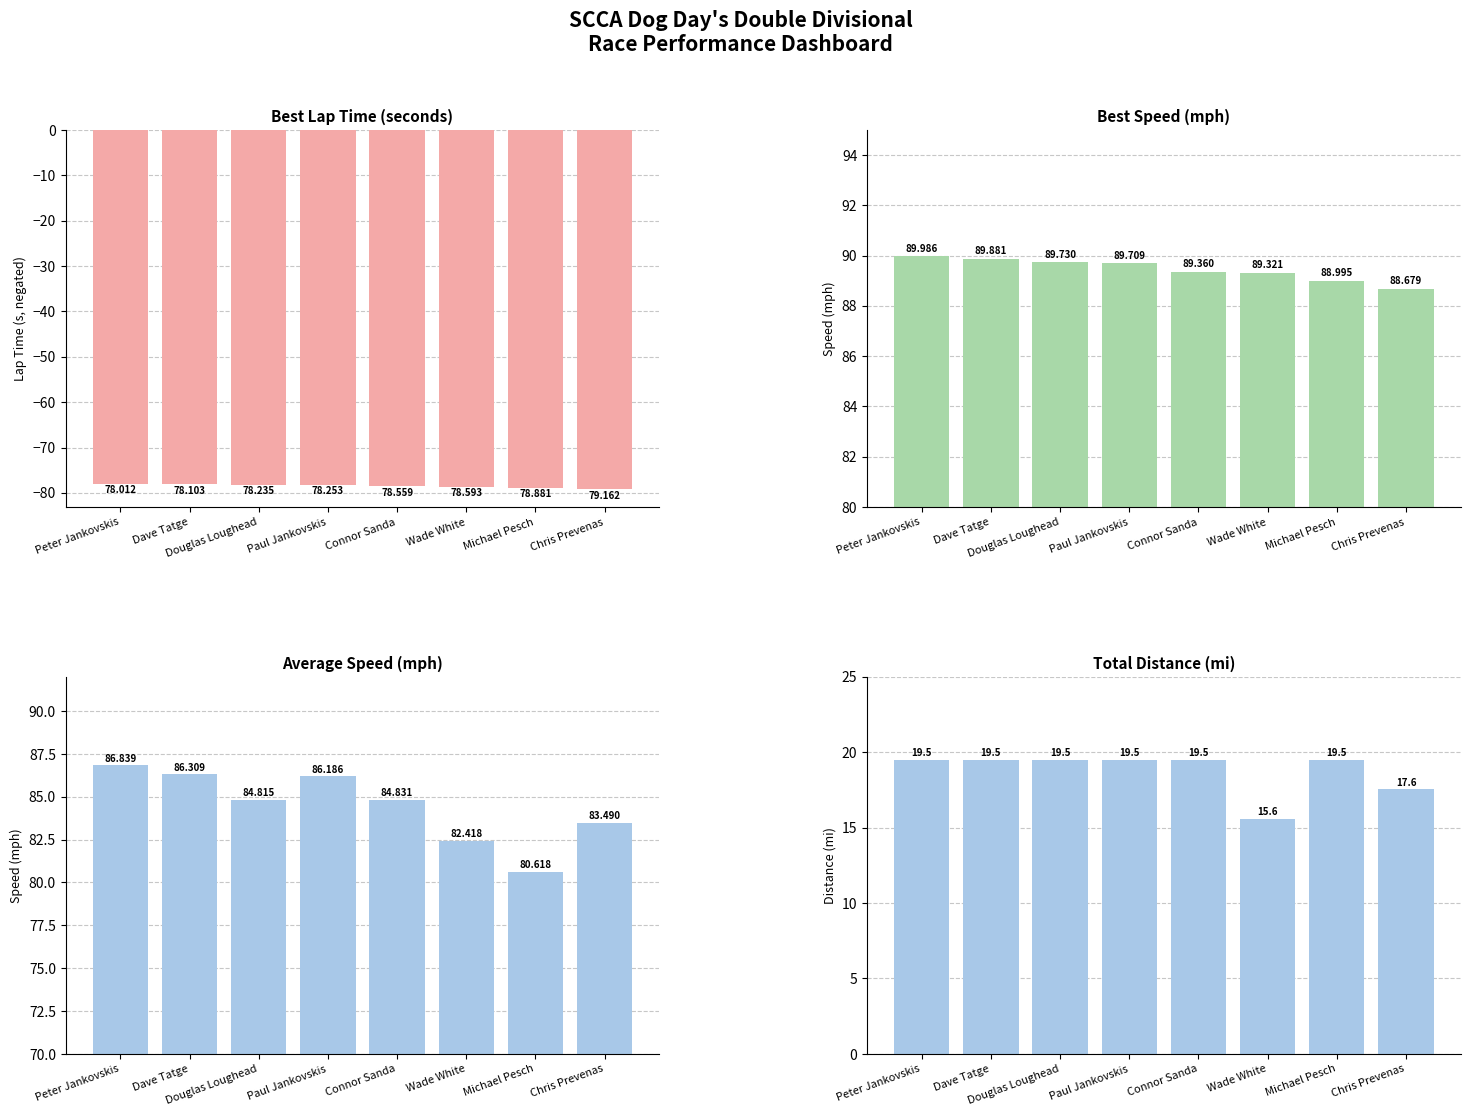

The value of Total Distance at Douglas Loughead is 19.5. True or false?

True